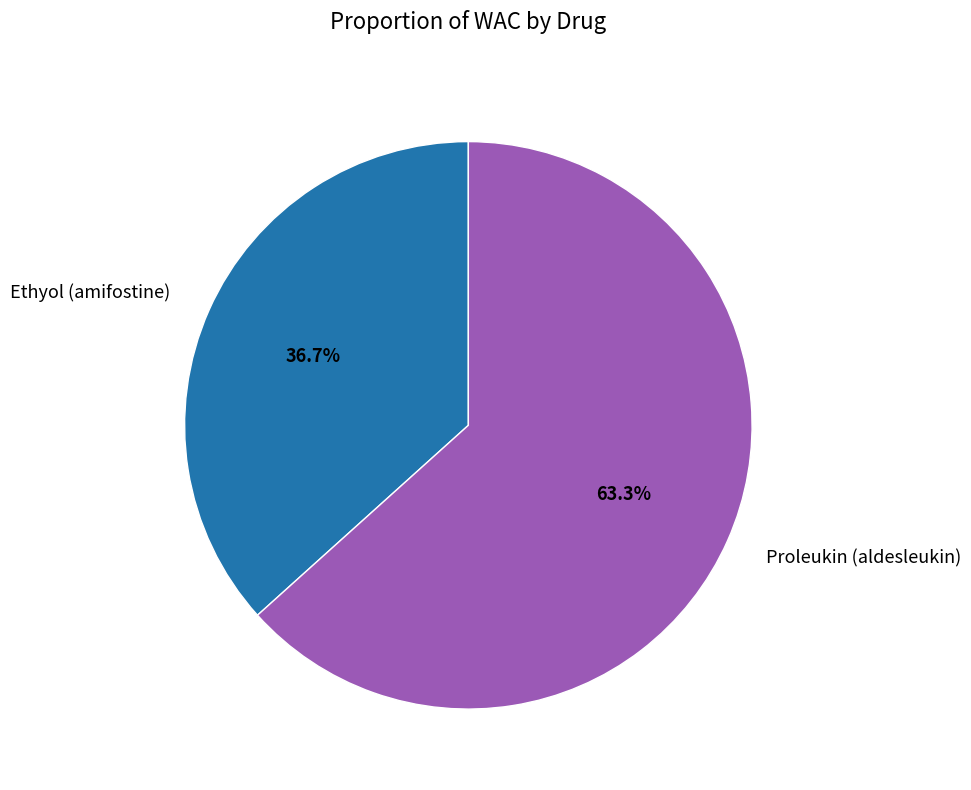

Count the number of slices in the pie.

2